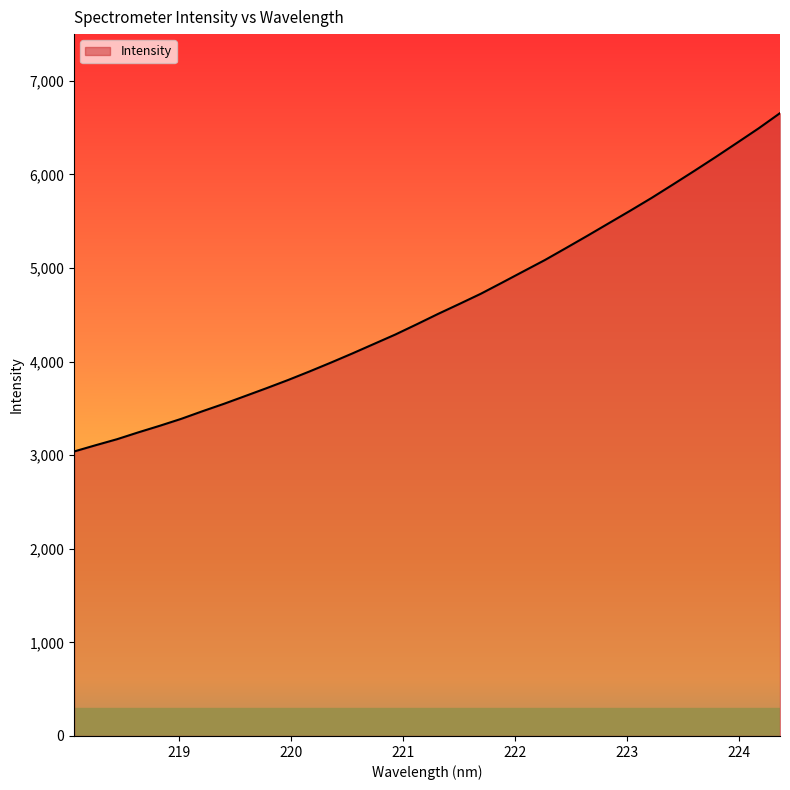

What is the greatest value displayed?

6655.5